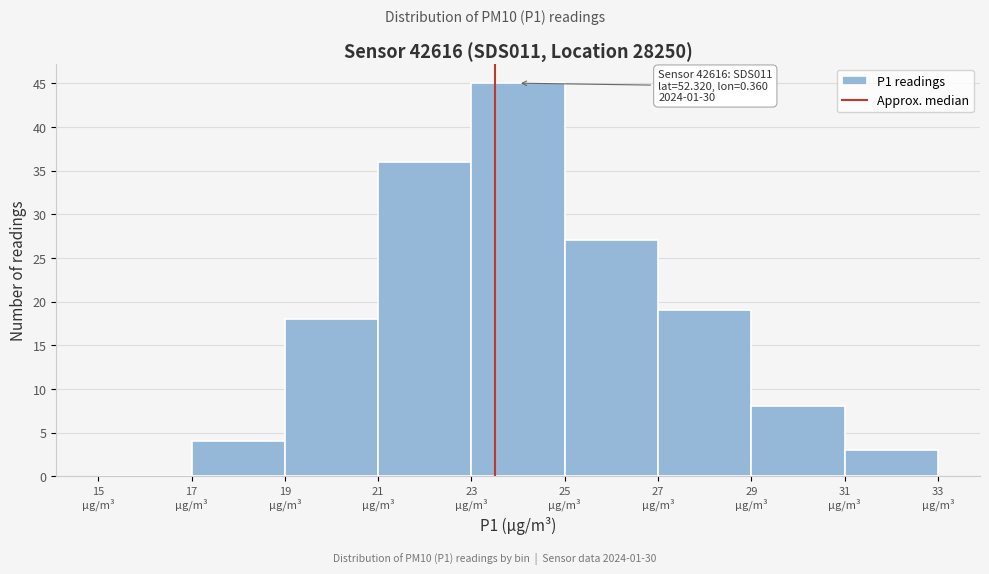

Which range on the x-axis has the tallest bar?

23 to 25